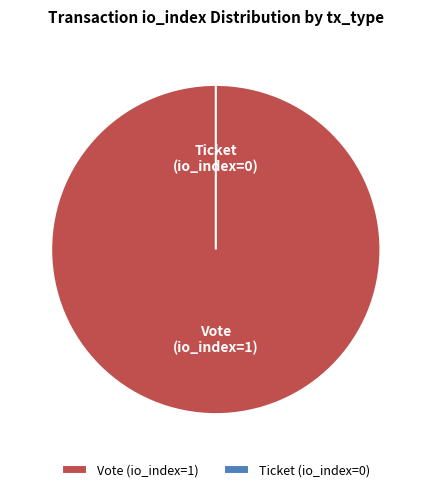

True or false: Ticket (io_index=0) accounts for 0% of the total.

True